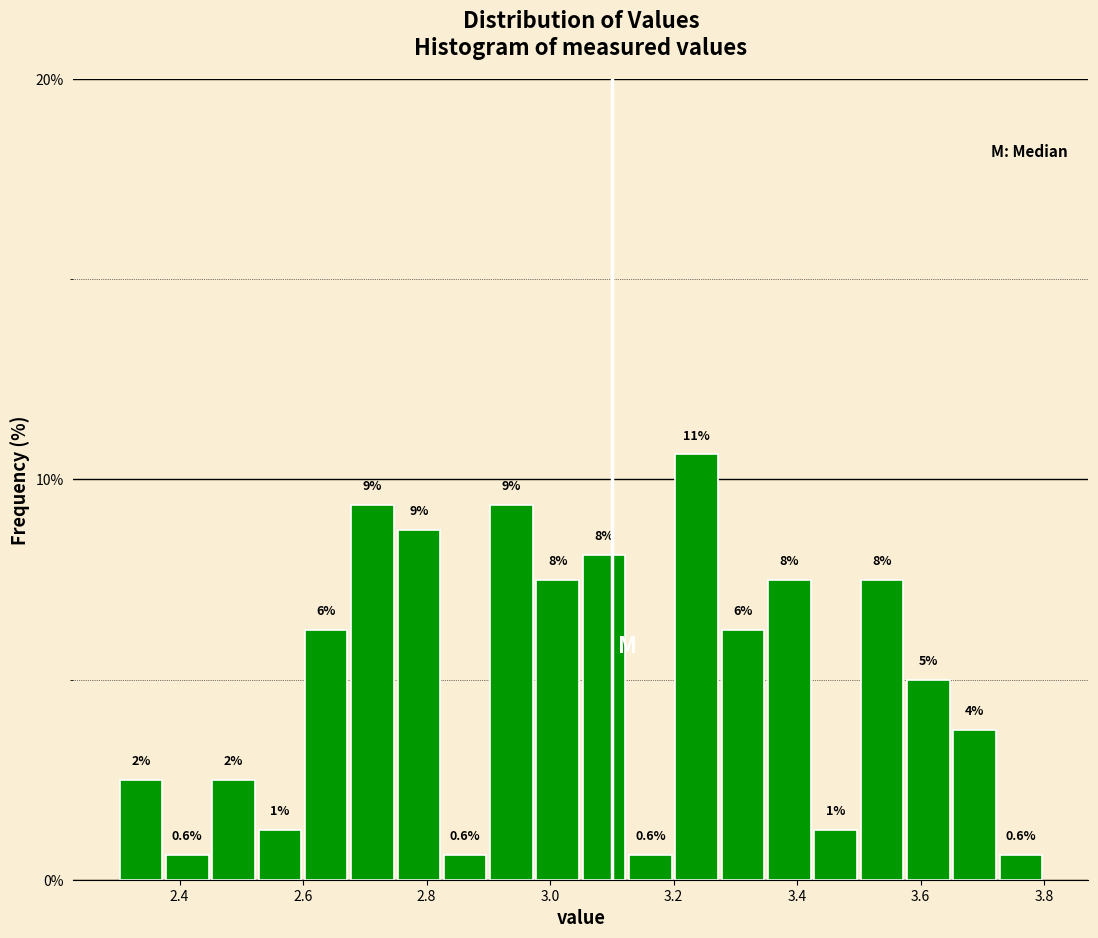

Around what value on the x-axis is the tallest bar? Give the approximate position of its centre, as read against the axis.

3.24